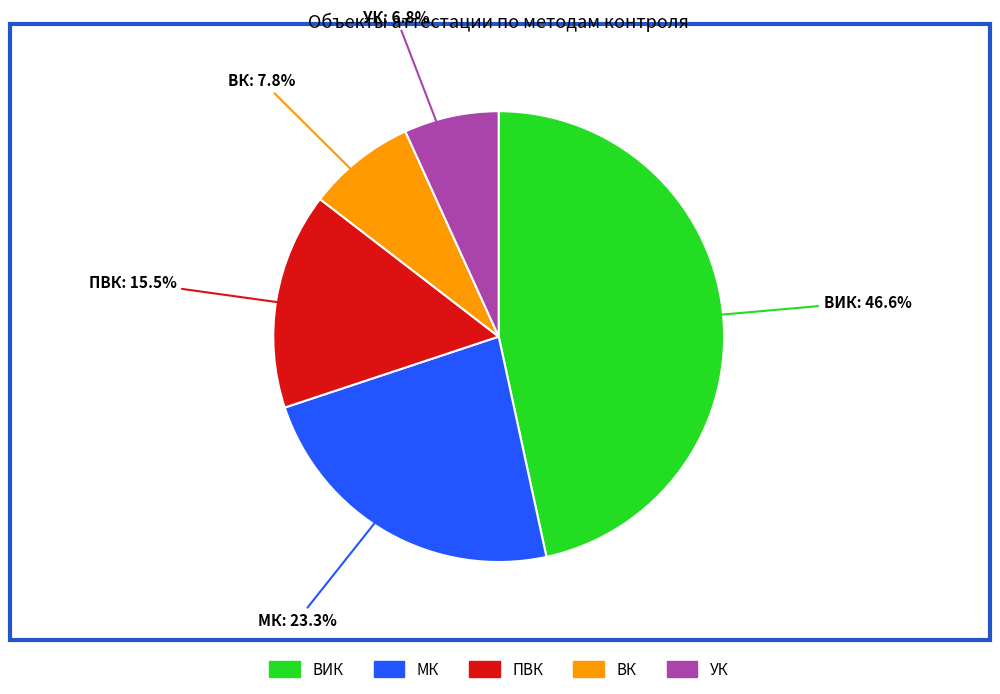

Count the number of slices in the pie.

5